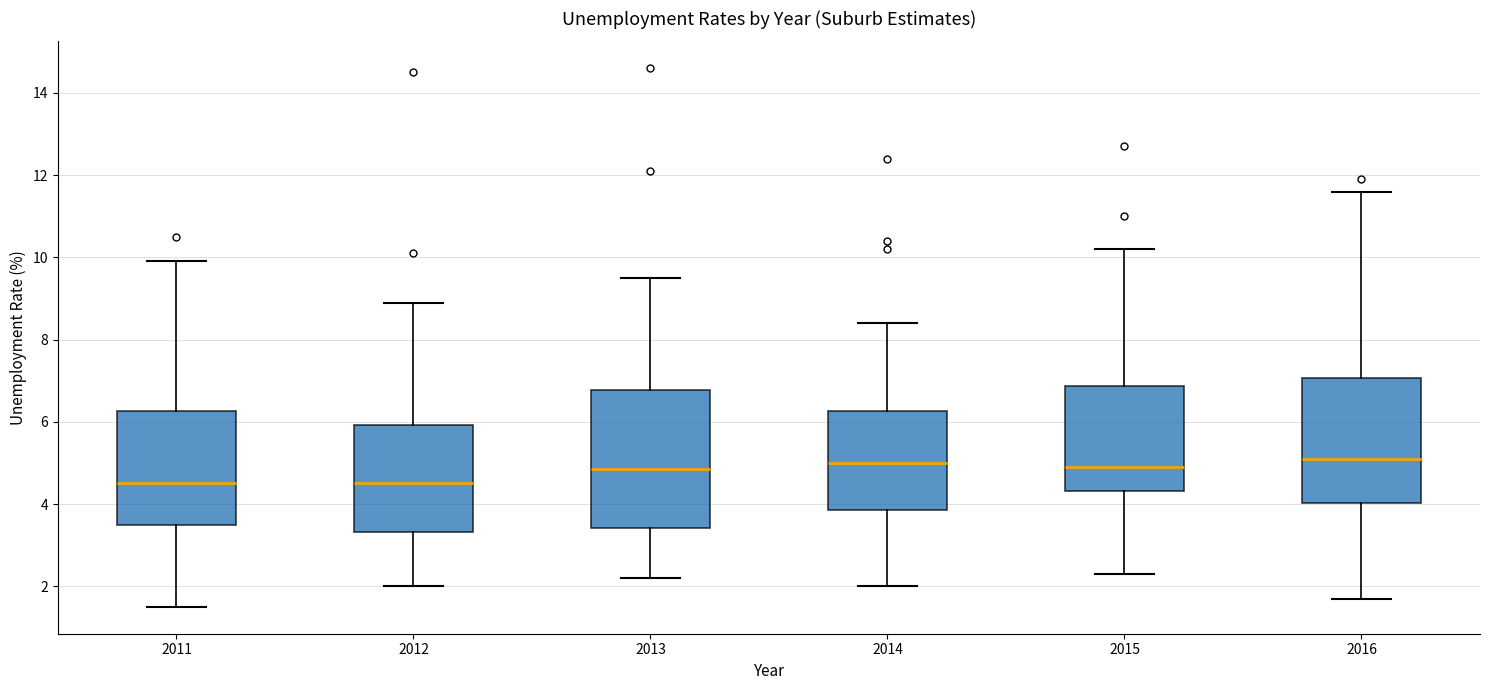

Where does the upper whisker of the box at x = 2014 end on the y-axis? The values are not printed on the chart, so give them approximately, as read against the axis.

8.4